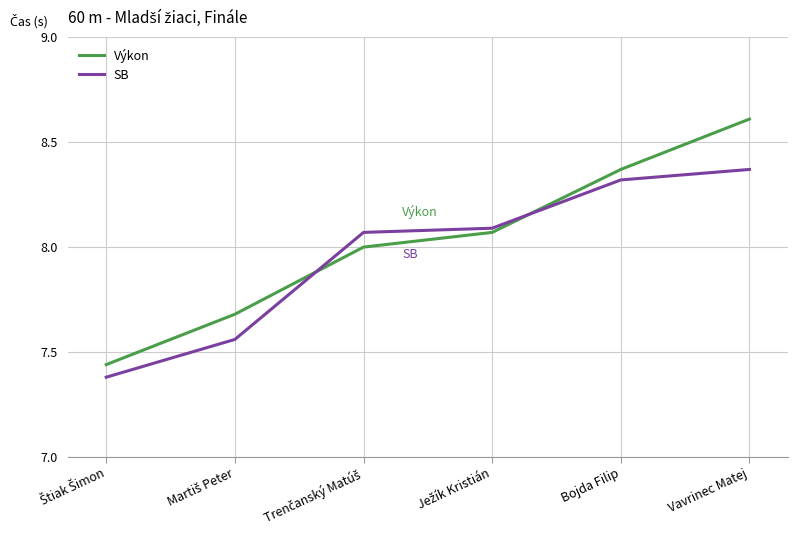

Does the chart display data point markers on the line(s)?

No